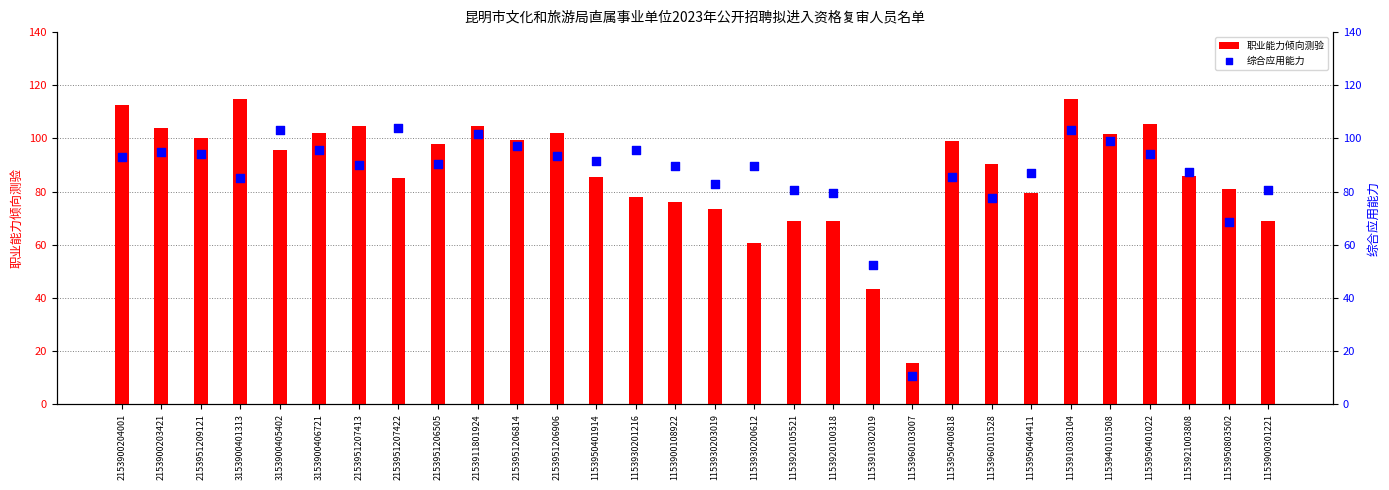

Is the value of 职业能力倾向测验 at 3153900406721 greater than the value of 综合应用能力 at 1153910303104?

No